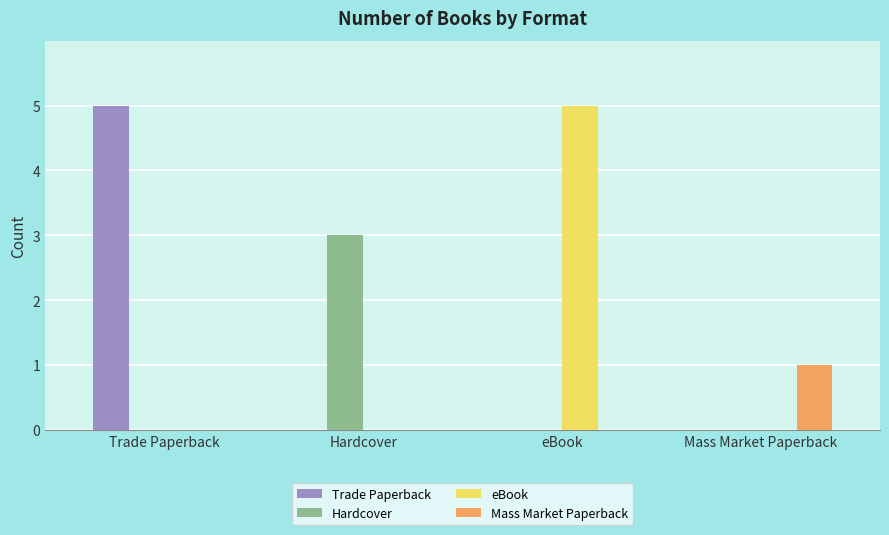

What is the maximum value shown in the chart?

5